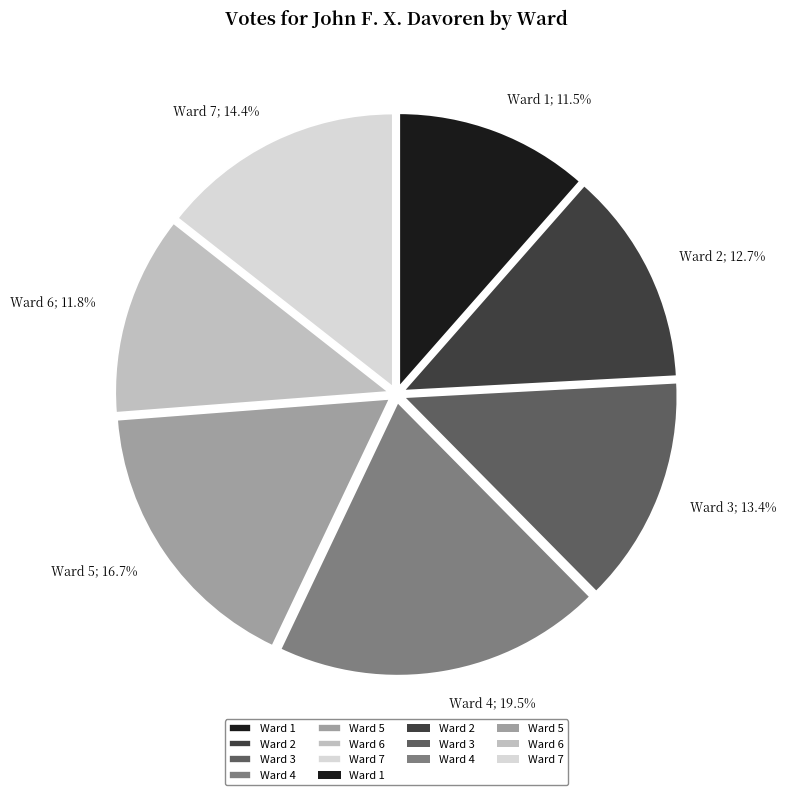

Is there a majority slice in this chart?

No